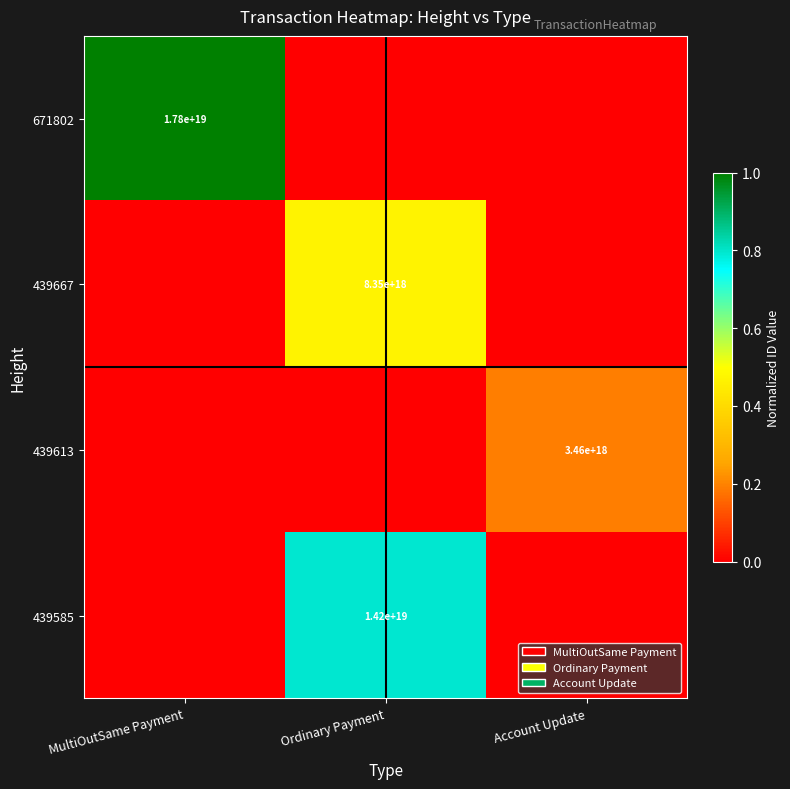

True or false: 439613 has a value of 3460000000000000000 at Account Update.

True